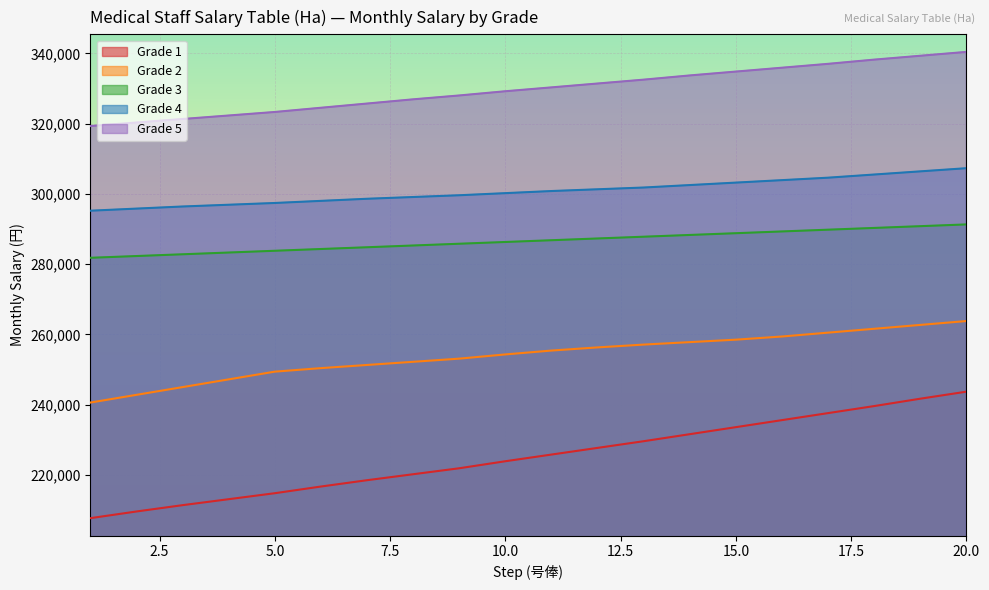

How many data points in Grade 4 are above 300800?

9